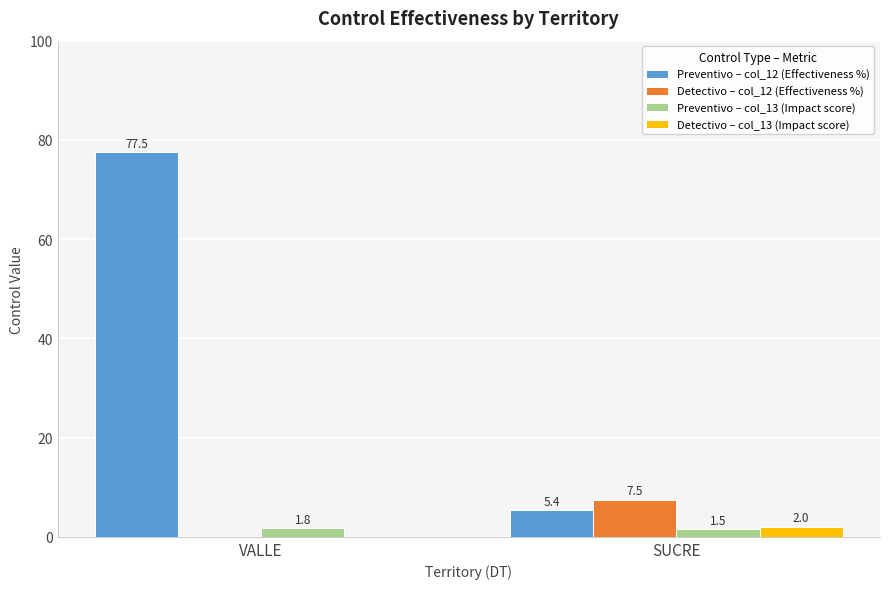

The value of Detectivo – col_13 (Impact score) at SUCRE is 2.0. True or false?

True